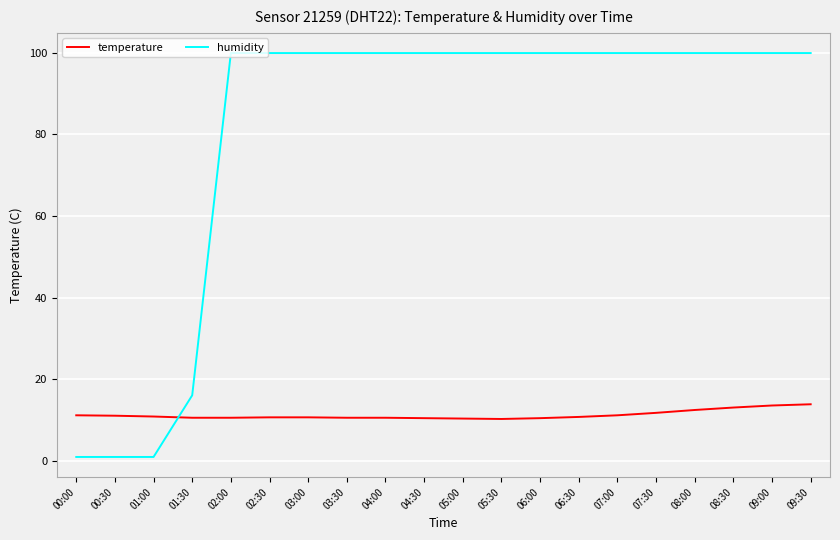

The value of humidity at 07:00 is 99.9. True or false?

True